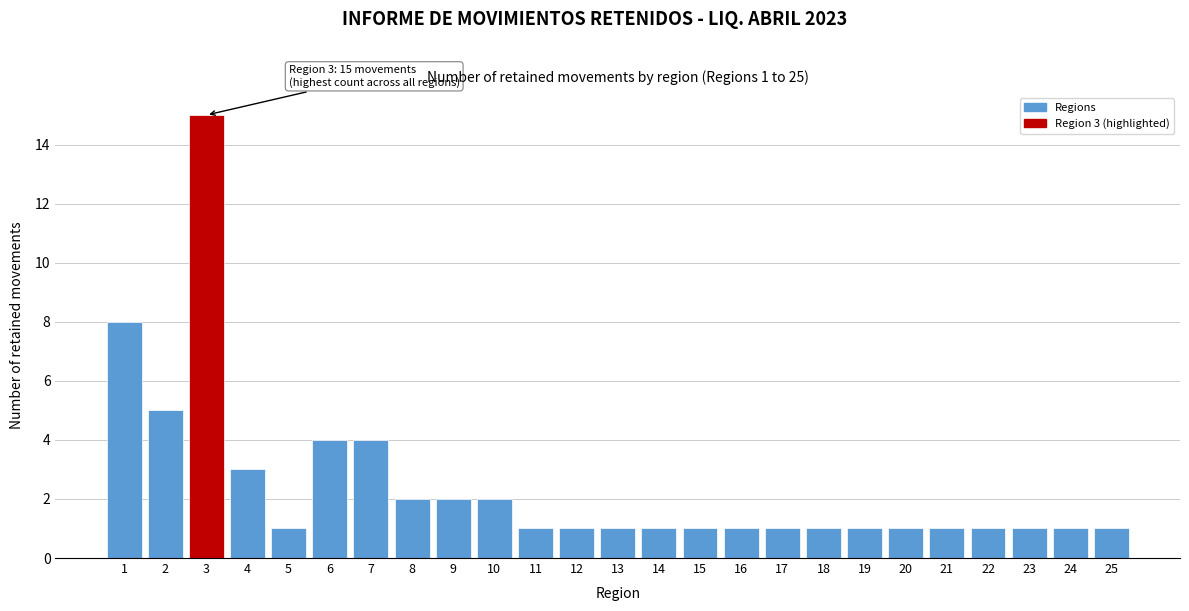

Reading left to right, list all the values displayed in this chart.

8	5	15	3	1	4	4	2	2	2	1	1	1	1	1	1	1	1	1	1	1	1	1	1	1